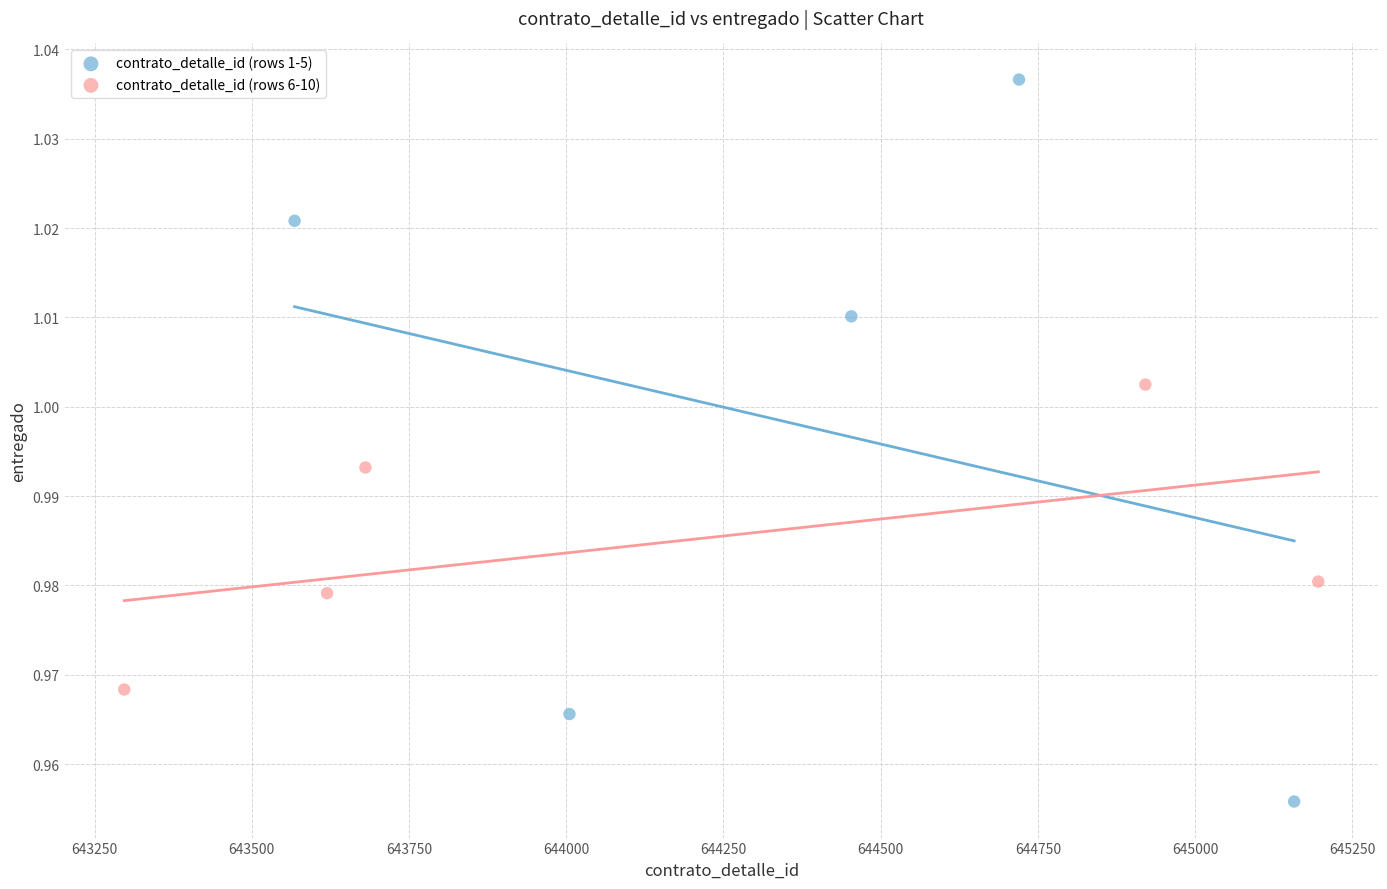

Which series has the largest Y range (max minus min)?

contrato_detalle_id (rows 1-5)